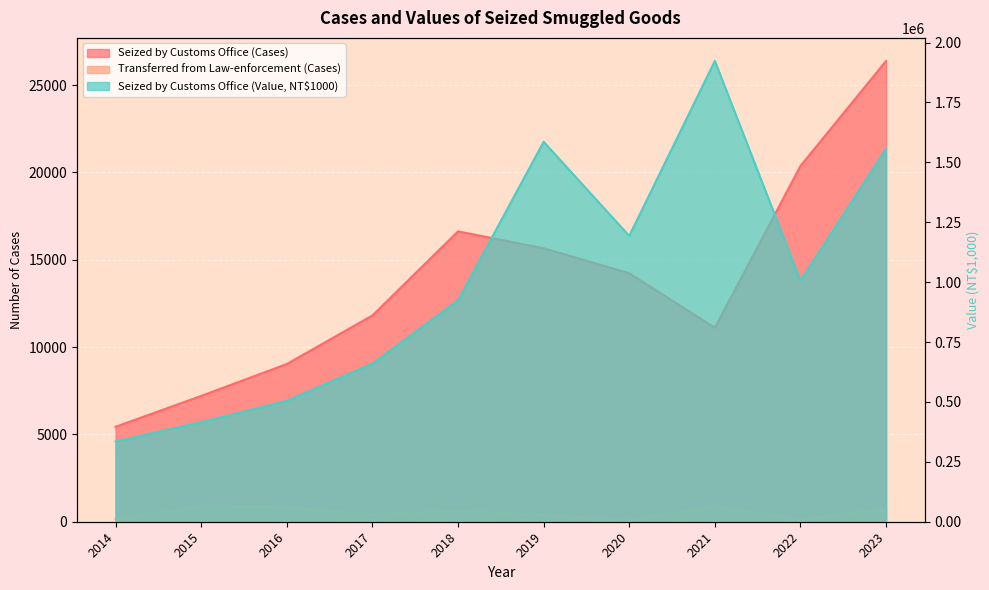

Which series has the widest spread of values?

Seized by Customs Office (Value, NT$1000)